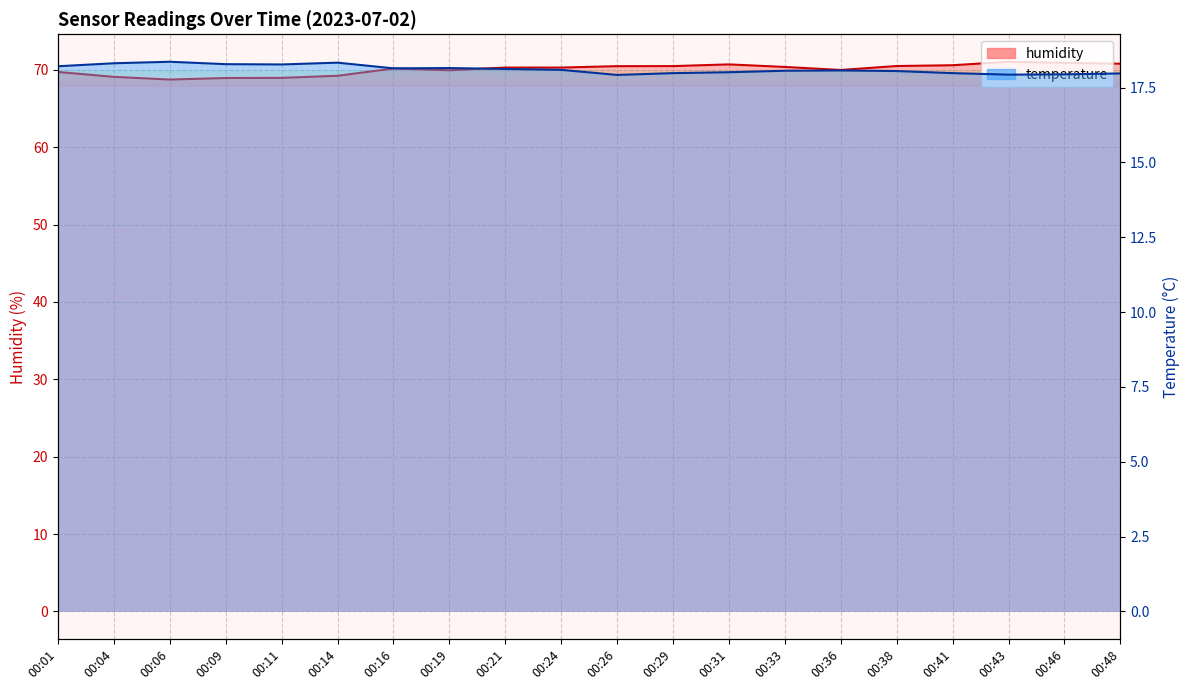

What is the greatest value displayed?

71.0